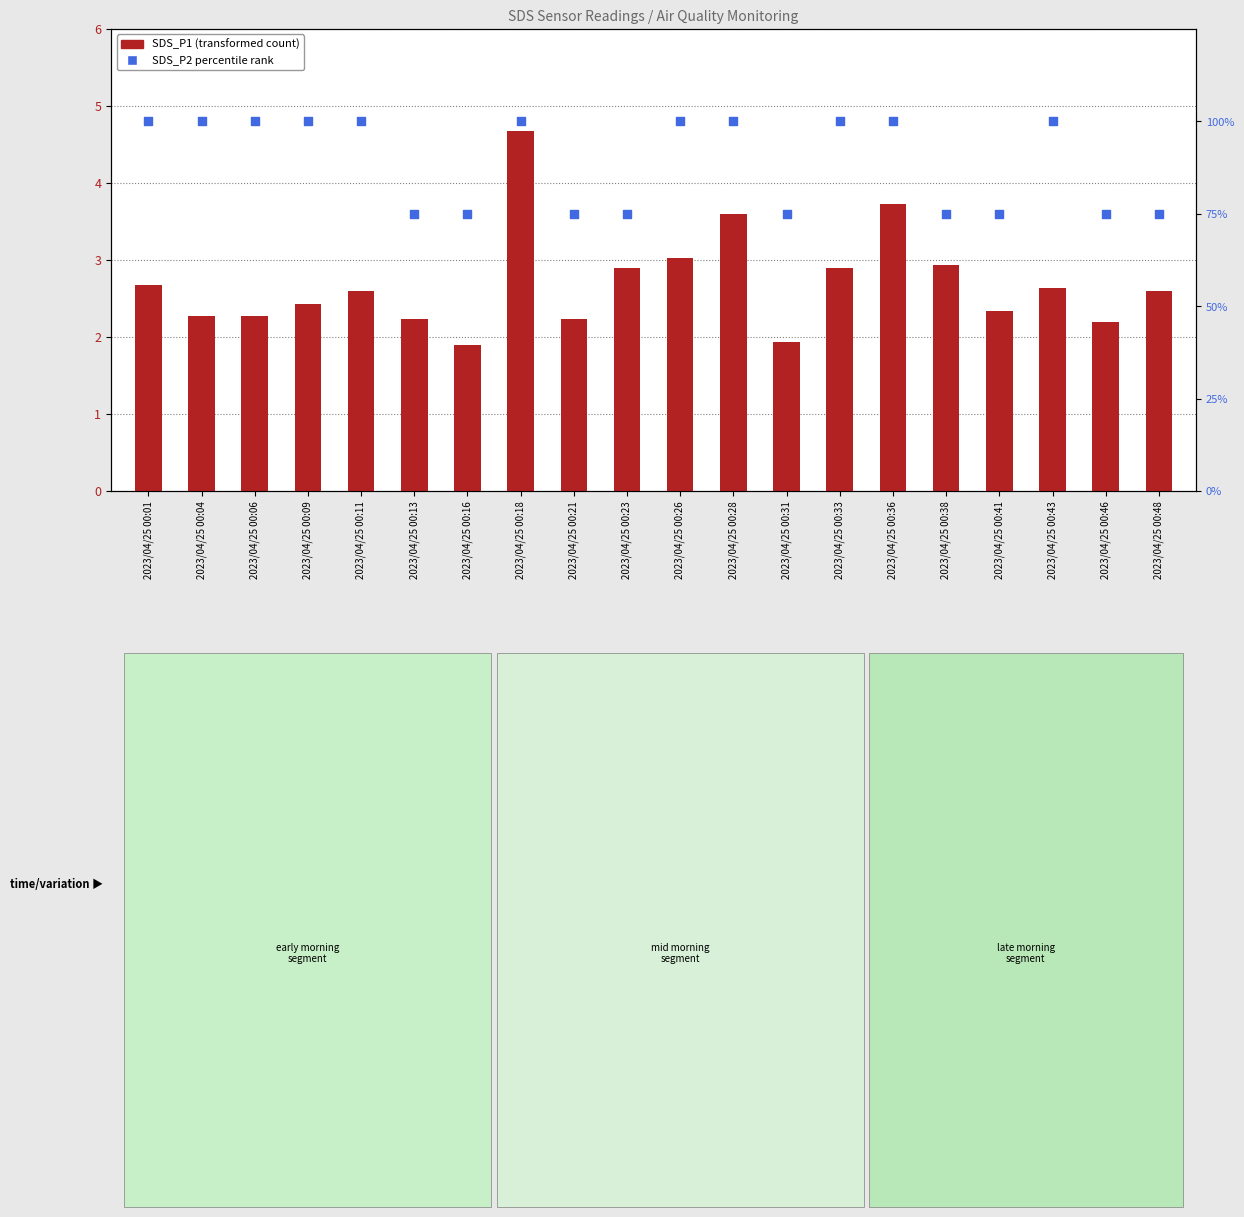

At how many categories does at least one series exceed 75?

11